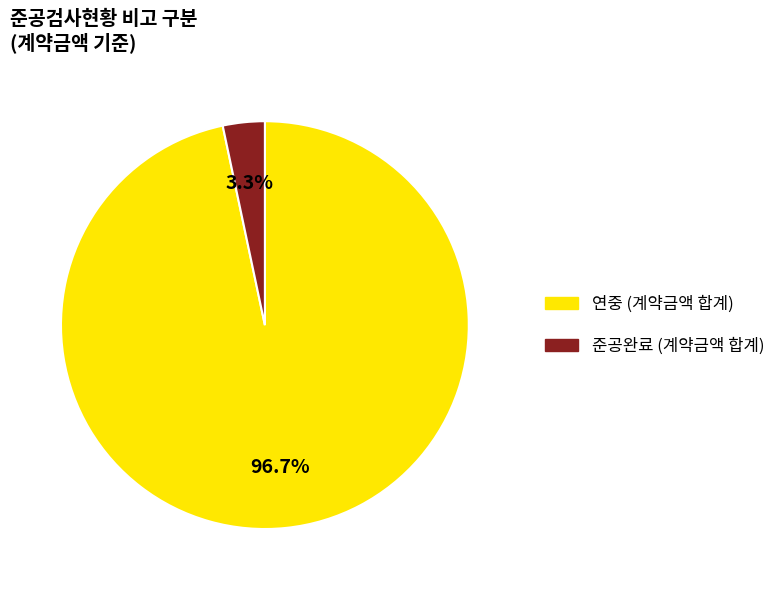

Is it true that 준공완료 is 33% of the pie?

False